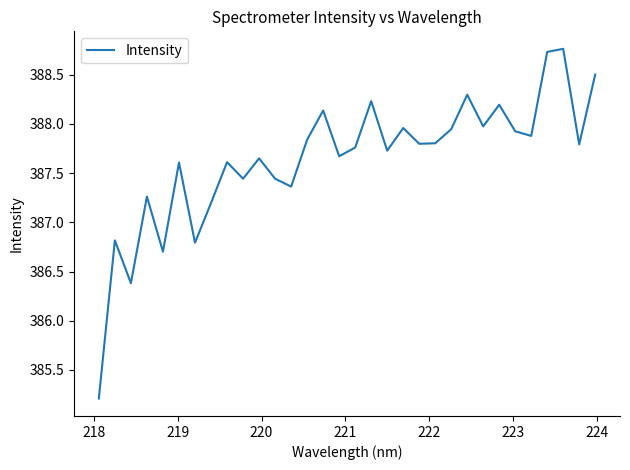

What is the difference between the maximum and minimum values?

3.6